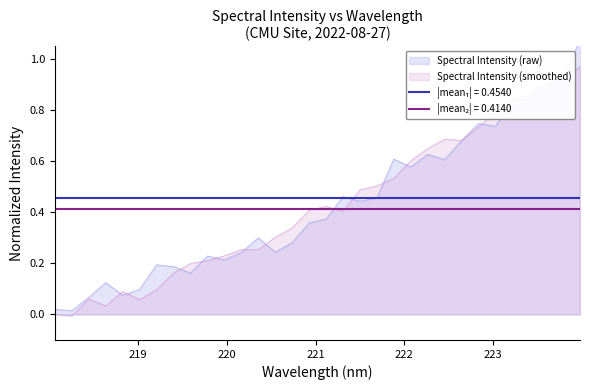

What is the value of the 13th point from the left?

0.3